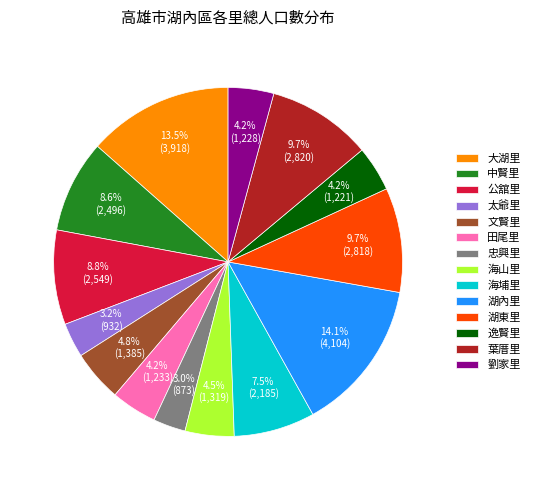

To the nearest percent, what is the average slice percentage?

7%